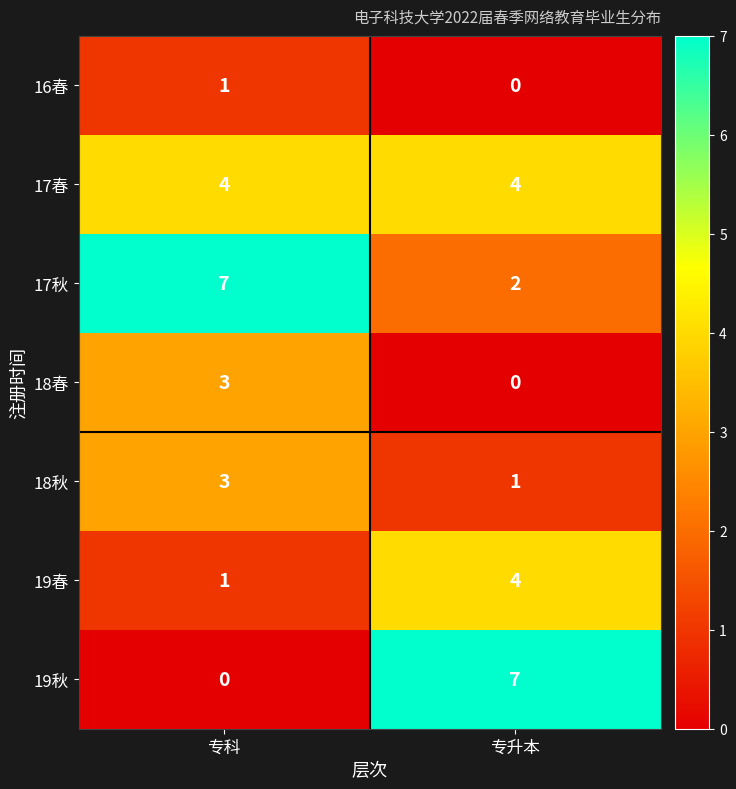

Read the 17春 value at 专升本.

4